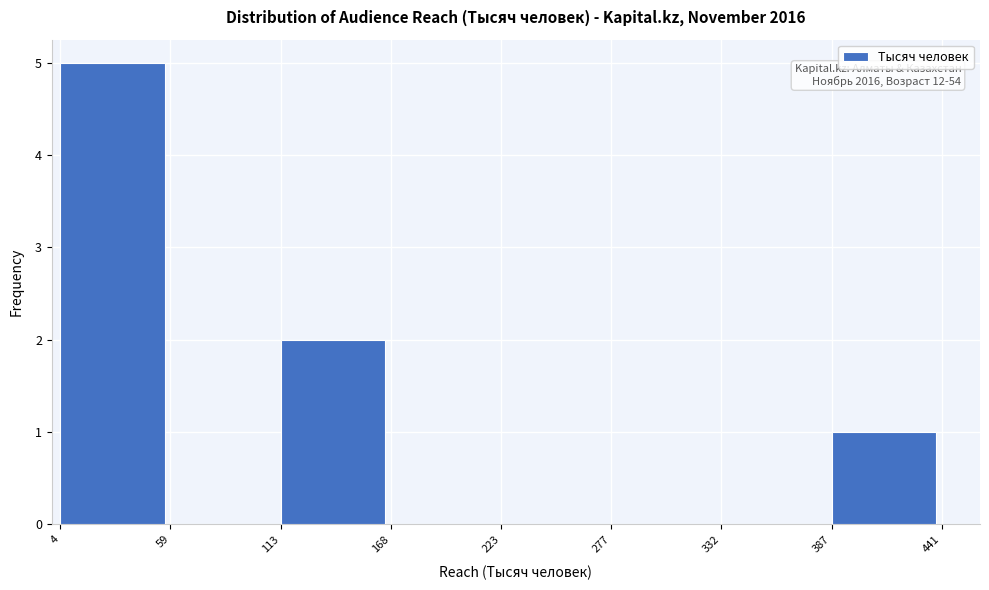

Over which range of the x-axis is the bar tallest?

4 to 59